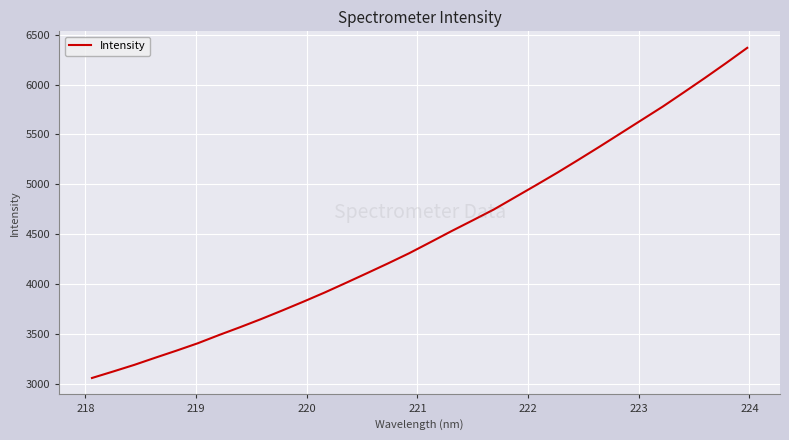

What is the greatest value displayed?

6367.2